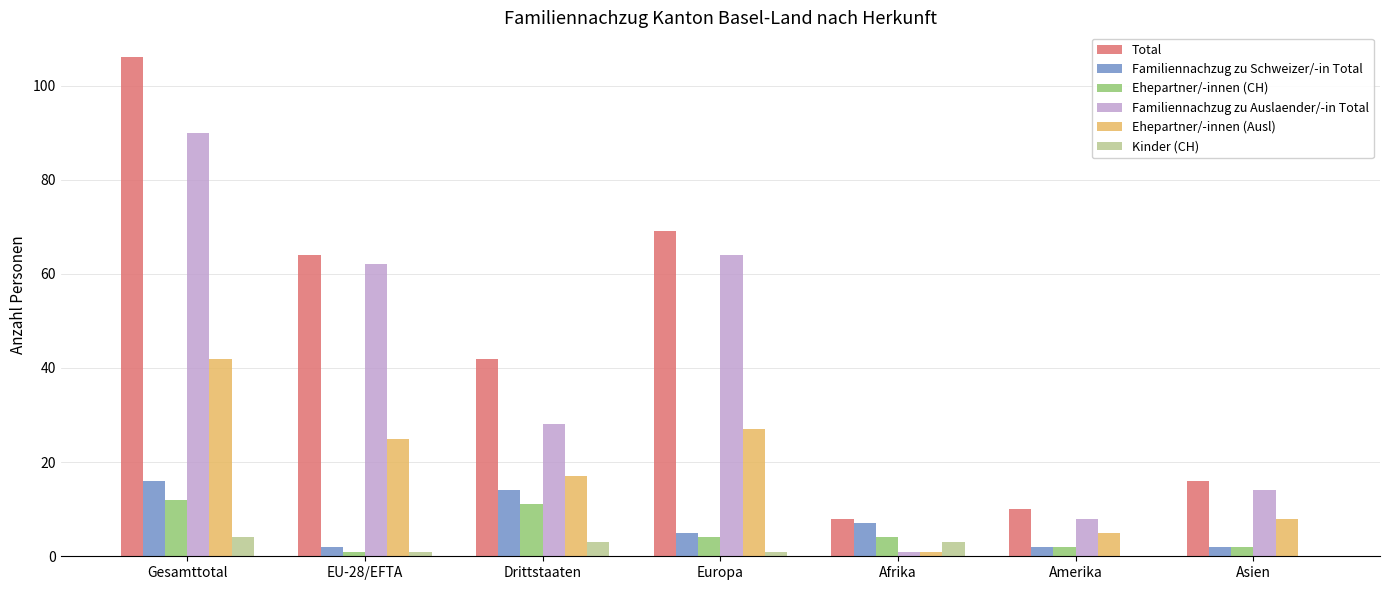

How many groups of bars are there?

7